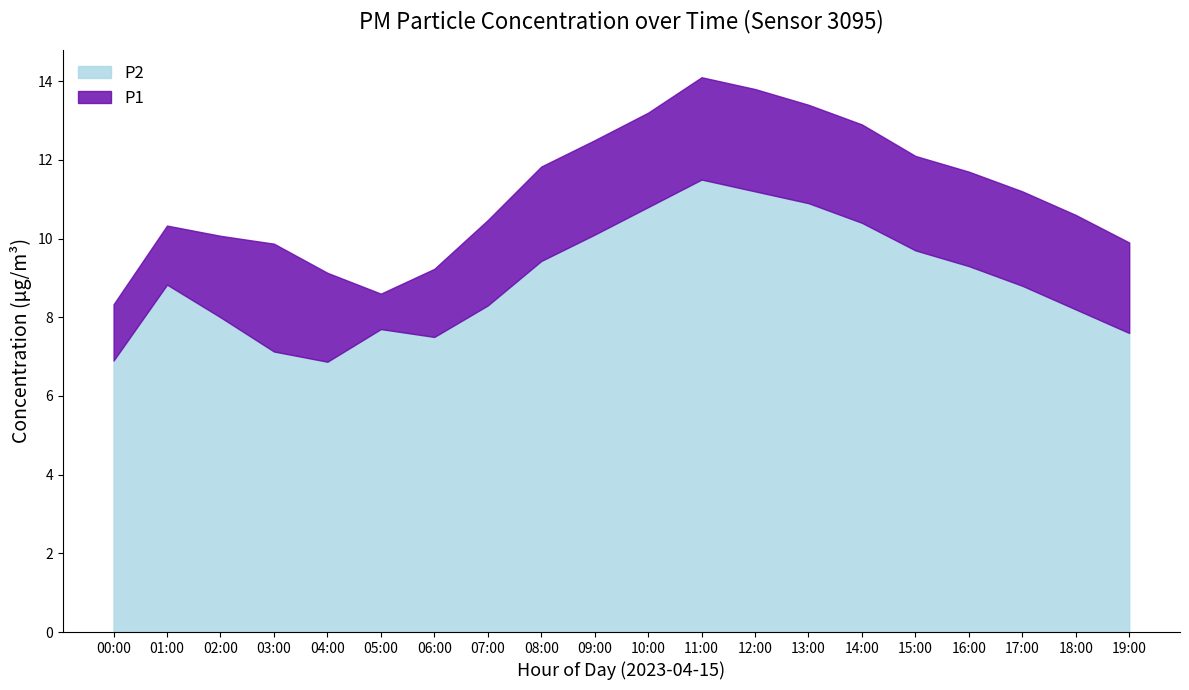

Which has a higher value, 06:00 or 01:00?

01:00